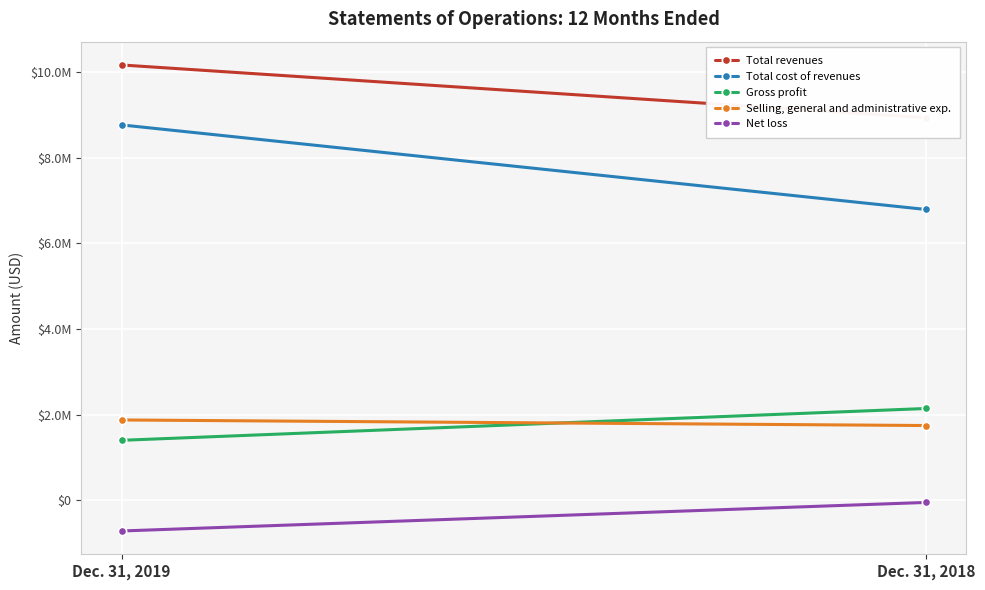

What is the sum of the Total revenues values at Dec. 31, 2019 and Dec. 31, 2018?

19098756